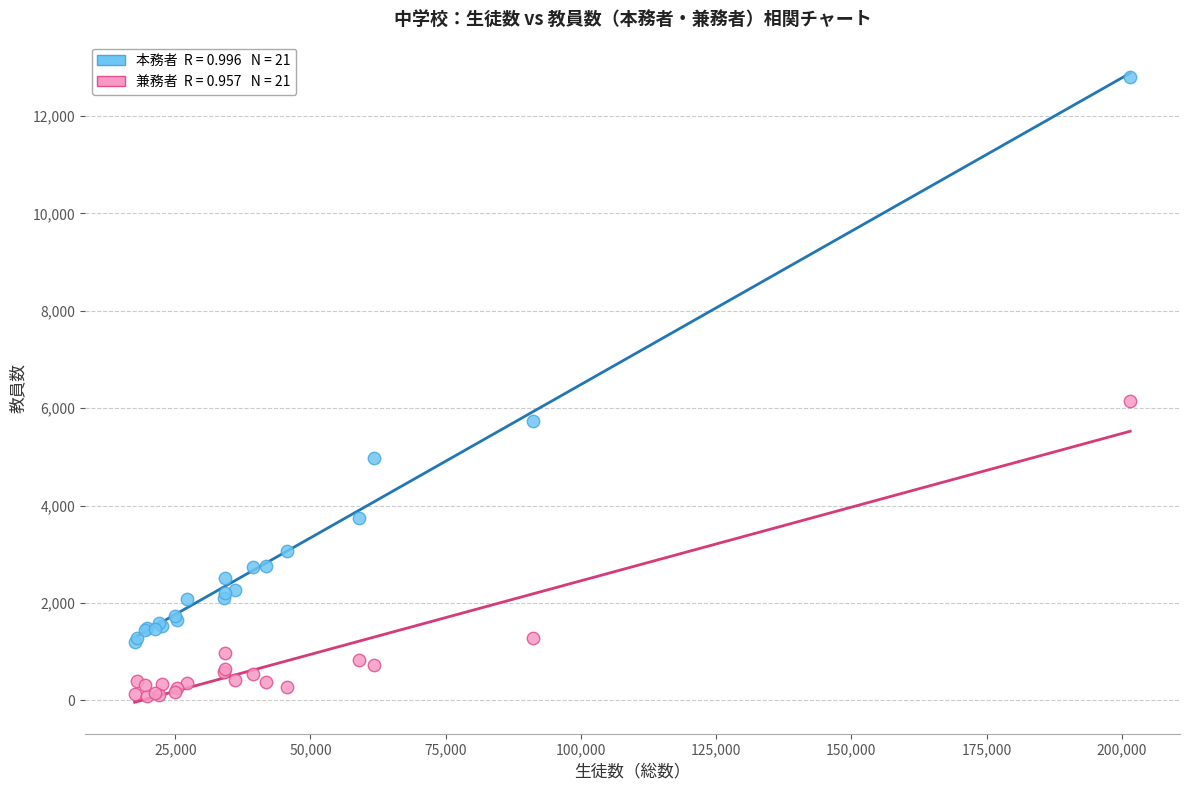

Across all series, what Y value is closest to 6448?

6157